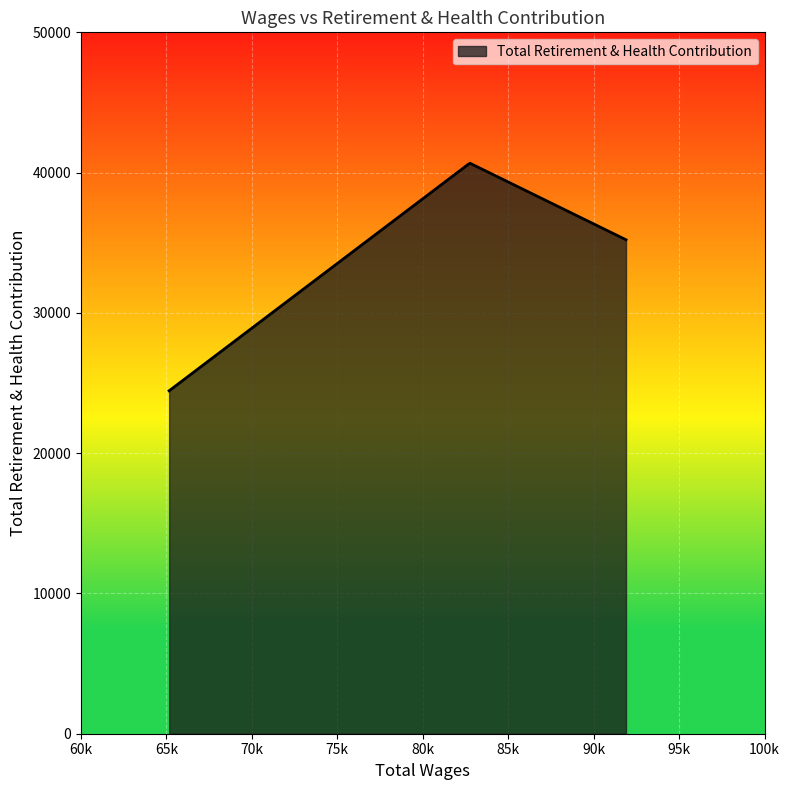

What is the difference between the maximum and minimum values?

16214.8